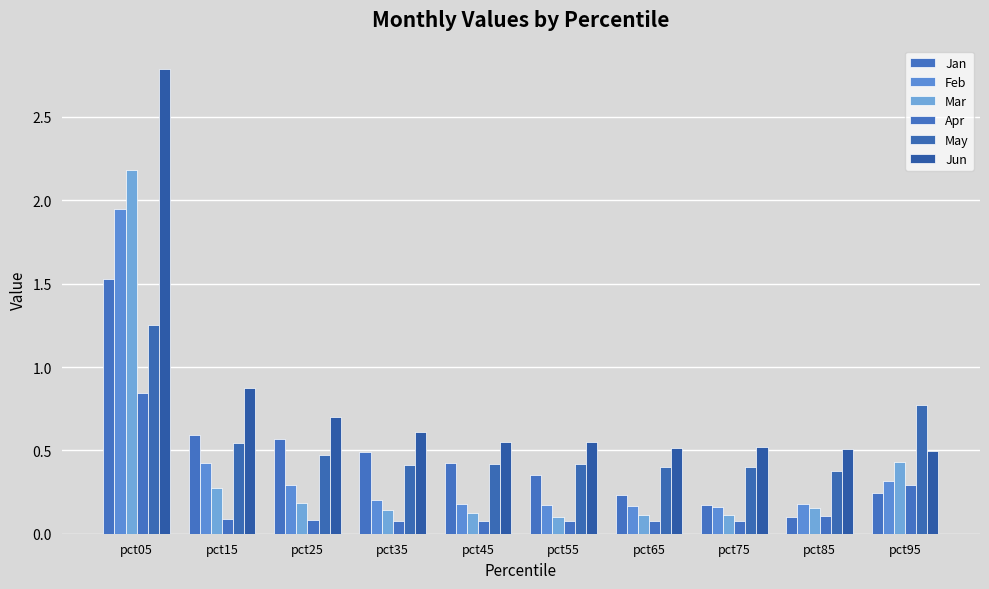

At pct35, list the series in order from largest to smallest.

Jun, Jan, May, Feb, Mar, Apr